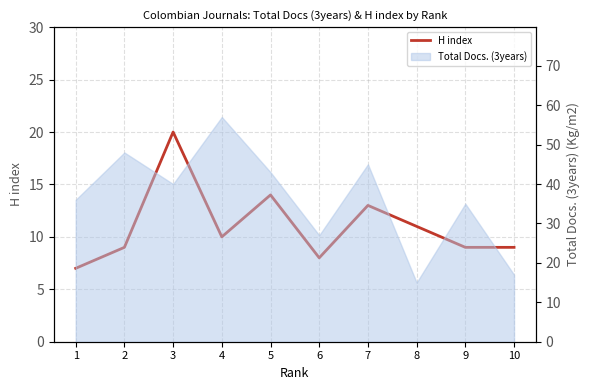

What is the difference between the maximum and minimum values?

13